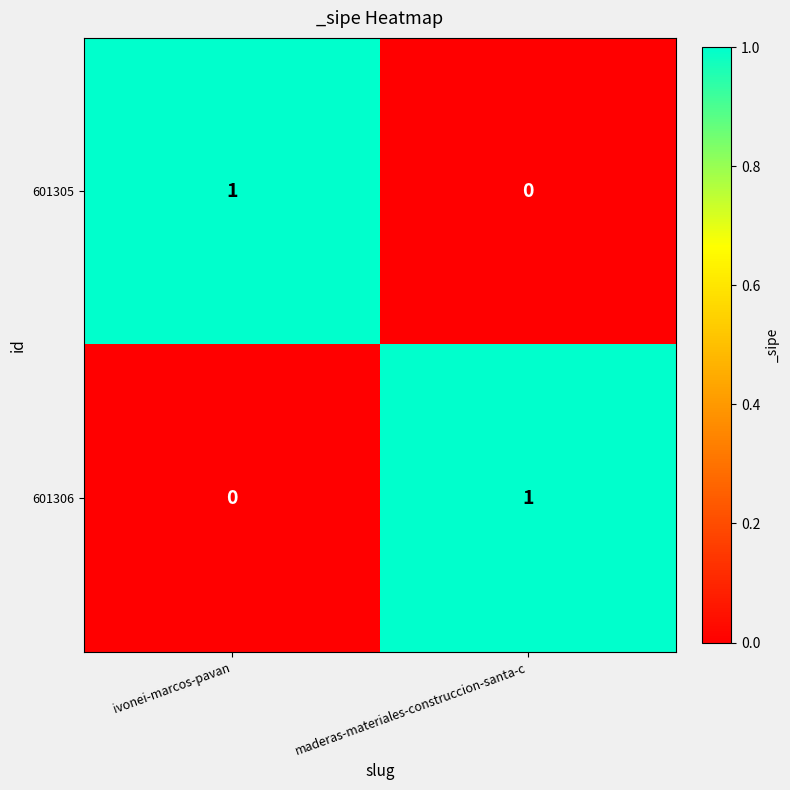

Reading left to right, extract all data points from this chart.

601305: ivonei-marcos-pavan=1	maderas-materiales-construccion-santa-c=0
601306: ivonei-marcos-pavan=0	maderas-materiales-construccion-santa-c=1